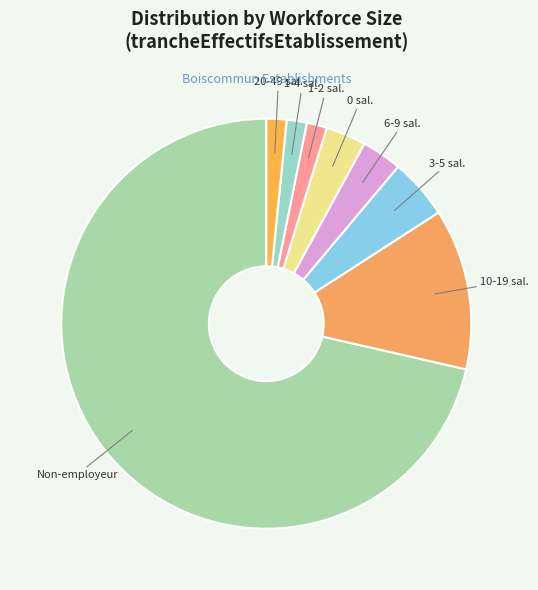

Count the number of slices in the pie.

8